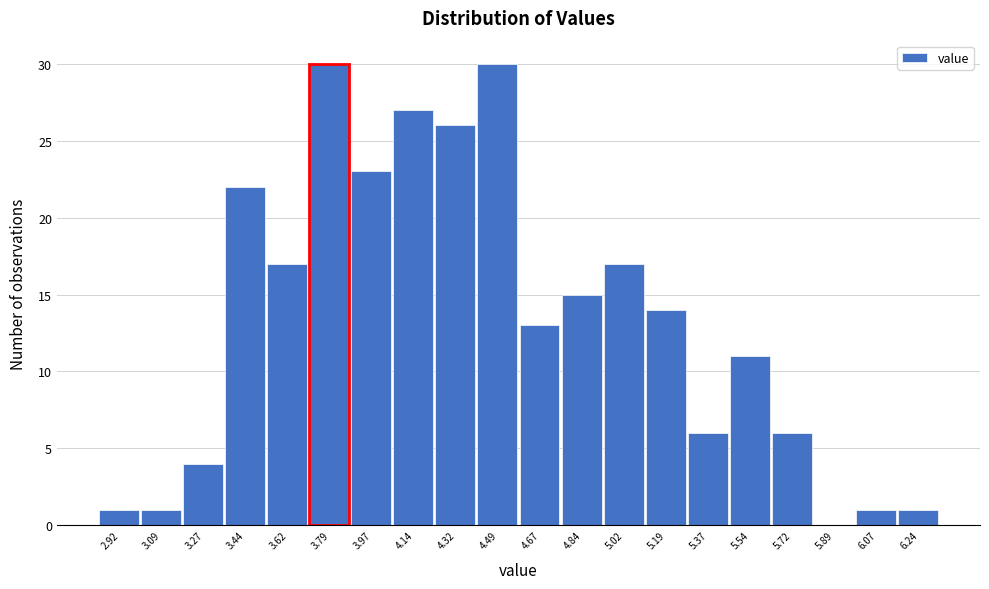

Reading left to right, transcribe this chart: for each bar, give the range it covers on the x-axis and its height. Neither the bar edges nor the heights are printed on the chart, so give them approximately, as read against the axes.

2.830 to 3.005: 1
3.005 to 3.180: 1
3.180 to 3.355: 4
3.355 to 3.530: 22
3.530 to 3.705: 17
3.705 to 3.880: 30
3.880 to 4.055: 23
4.055 to 4.230: 27
4.230 to 4.405: 26
4.405 to 4.580: 30
4.580 to 4.755: 13
4.755 to 4.930: 15
4.930 to 5.105: 17
5.105 to 5.280: 14
5.280 to 5.455: 6
5.455 to 5.630: 11
5.630 to 5.805: 6
5.805 to 5.980: 0
5.980 to 6.155: 1
6.155 to 6.330: 1